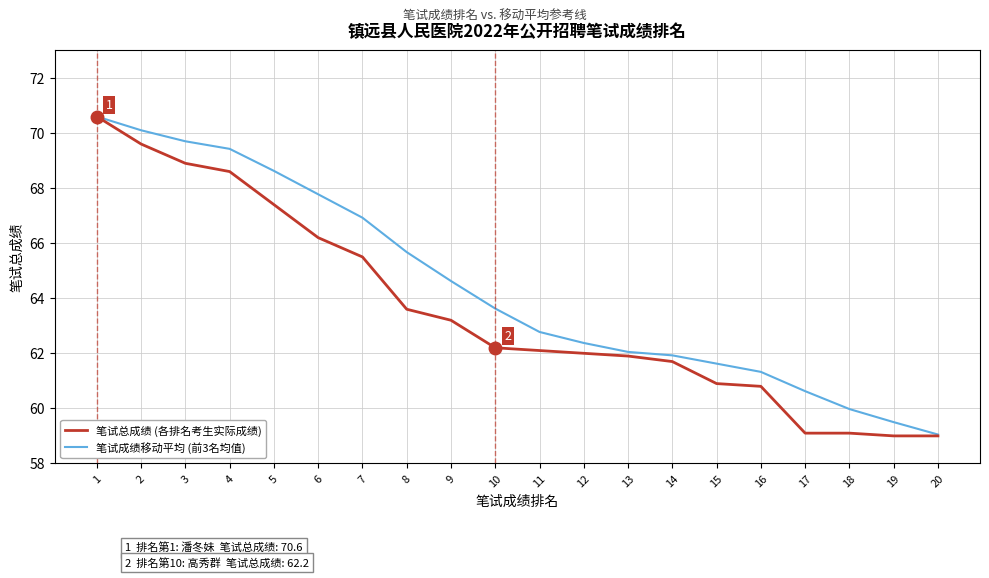

Is this an area chart (filled region under the line)?

No